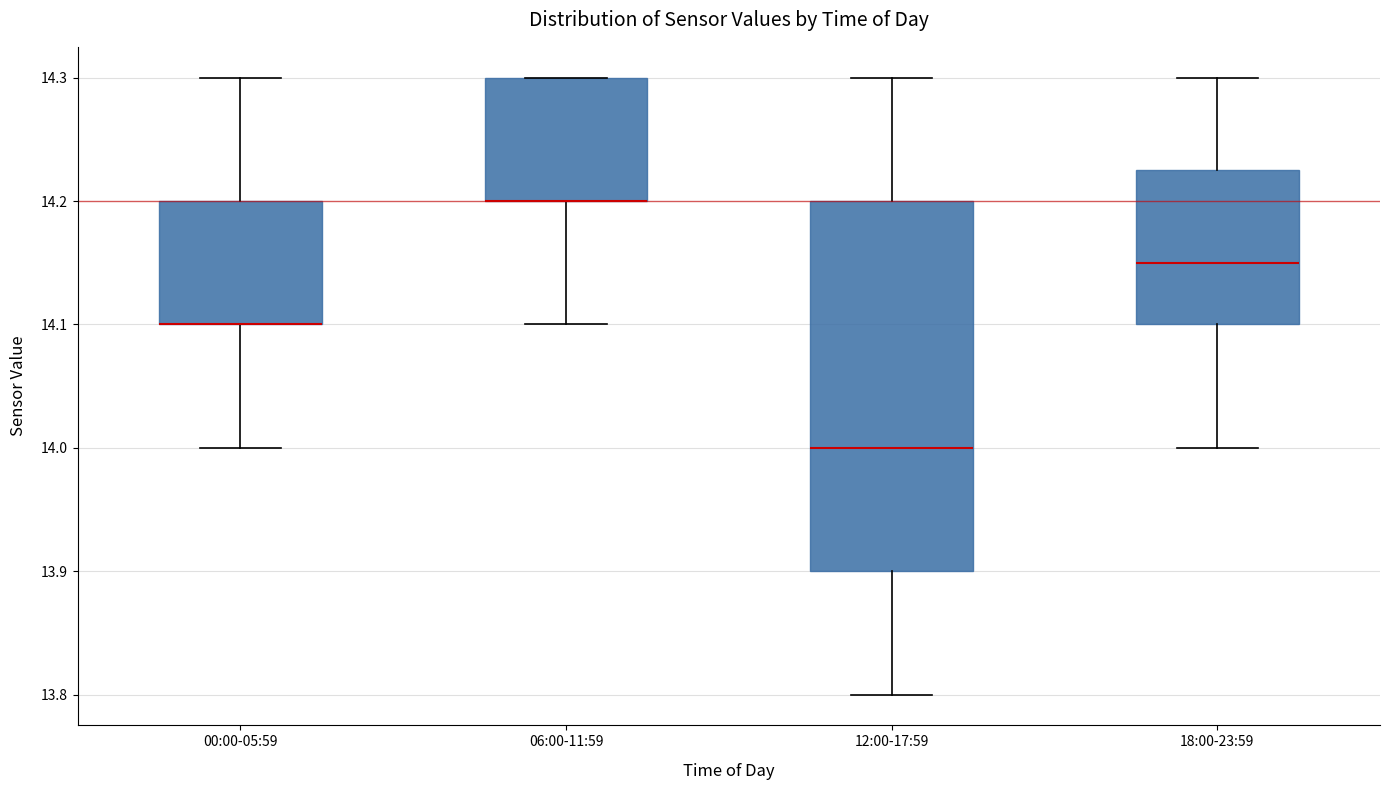

Reading left to right, read every box against the y-axis: the position of its median line, the range the box covers, and the ends of its whiskers. The values are not printed on the chart, so give them approximately, as read against the axis.

00:00-05:59: median 14.10 (drawn on the box's lower edge), box 14.10 to 14.20, whiskers 14.00 to 14.30
06:00-11:59: median 14.20 (drawn on the box's lower edge), box 14.20 to 14.30, whiskers 14.10 to 14.30
12:00-17:59: median 14.00, box 13.90 to 14.20, whiskers 13.80 to 14.30
18:00-23:59: median 14.15, box 14.10 to 14.23, whiskers 14.00 to 14.30